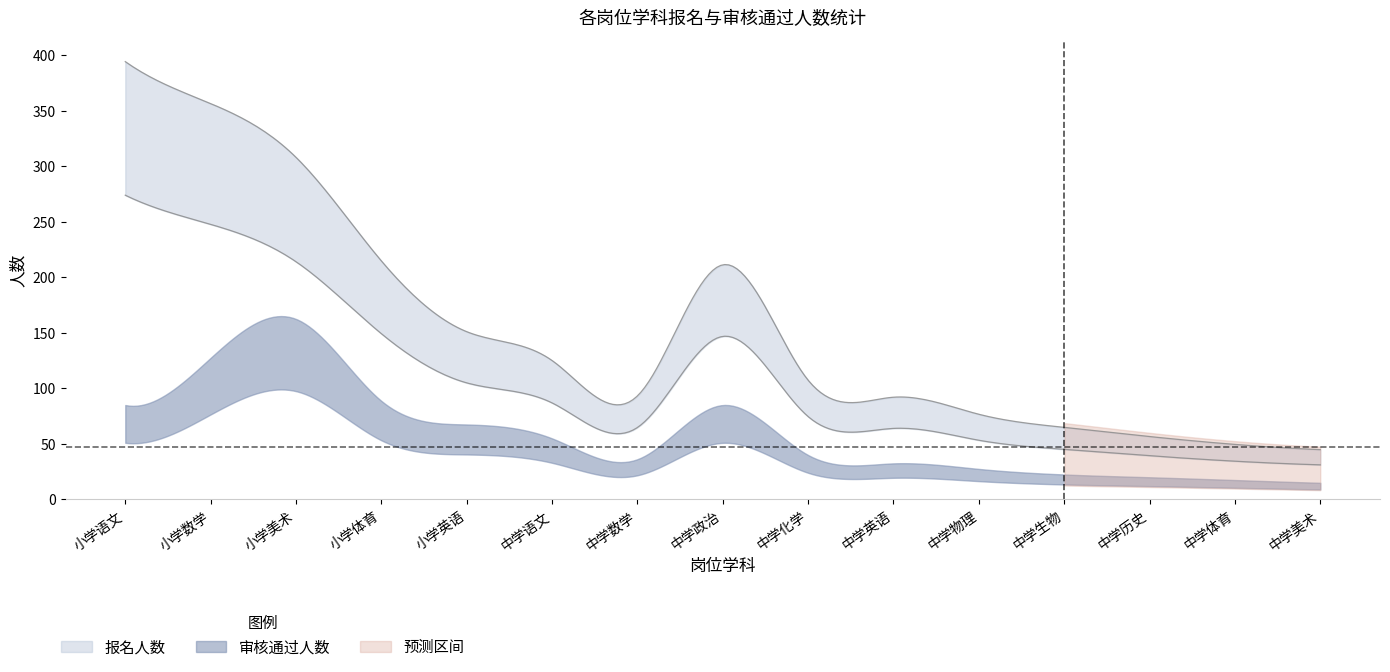

Which series has the largest total across all categories?

报名人数